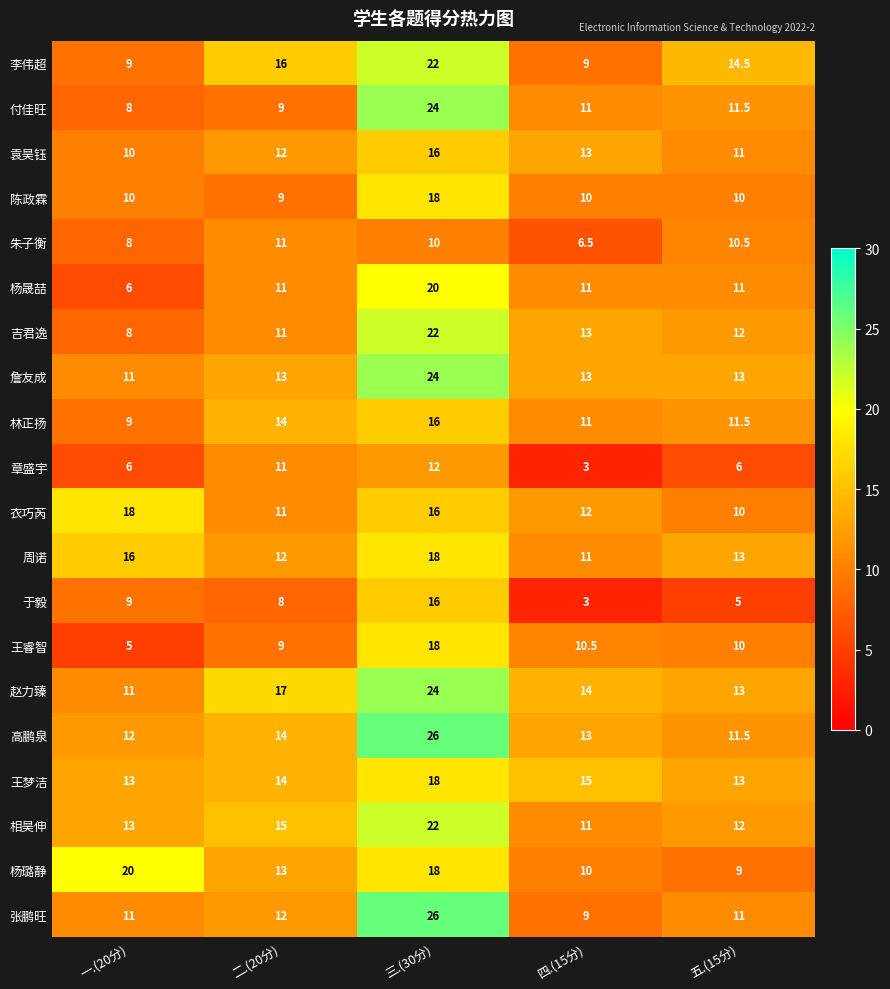

At which label is 林正扬 closest to 12?

五.(15分)